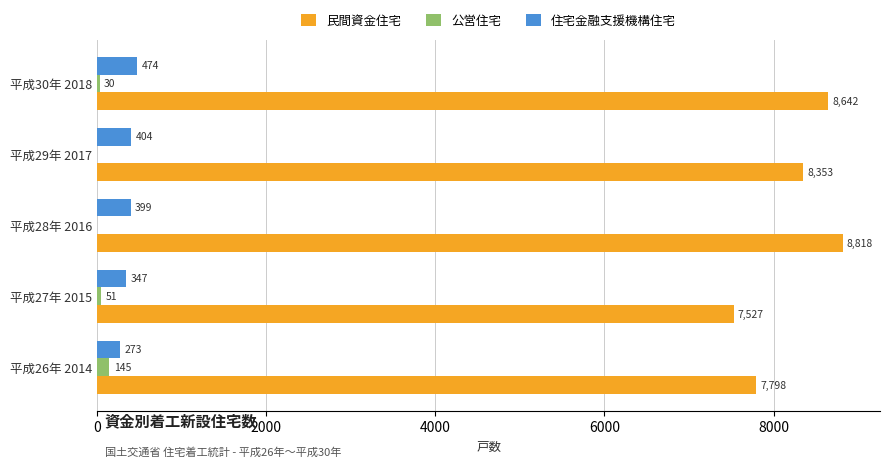

Which series has the largest total across all categories?

民間資金住宅